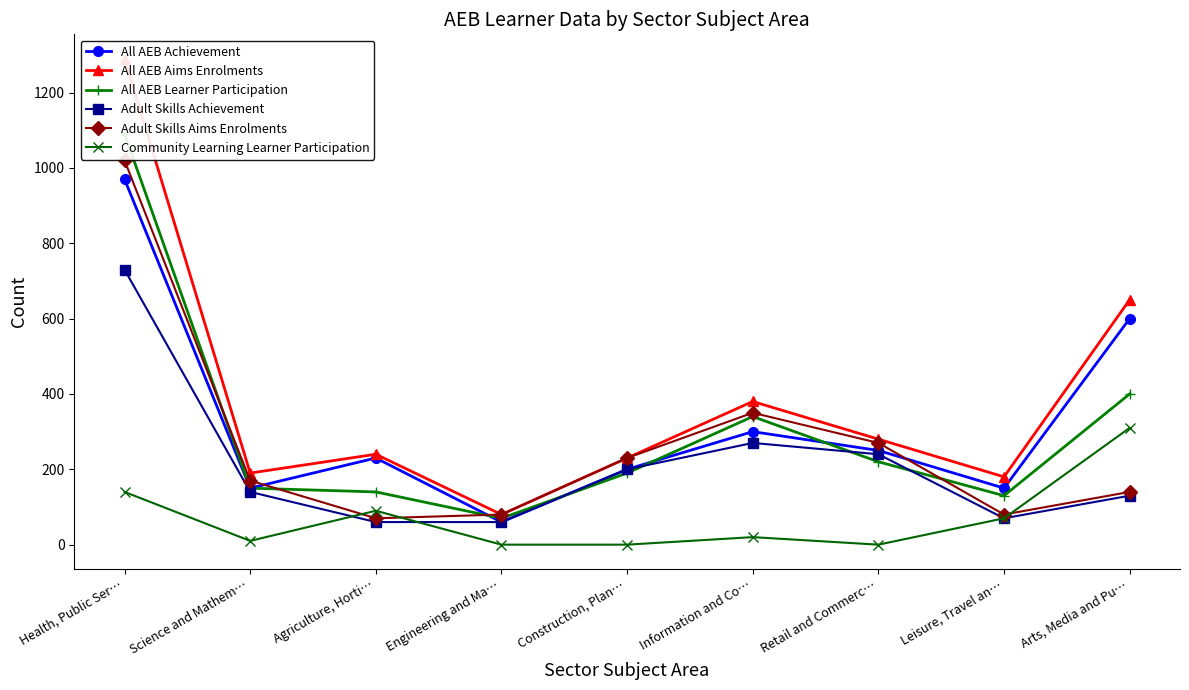

At which category is the sum across all series the highest?

Health, Public Ser…